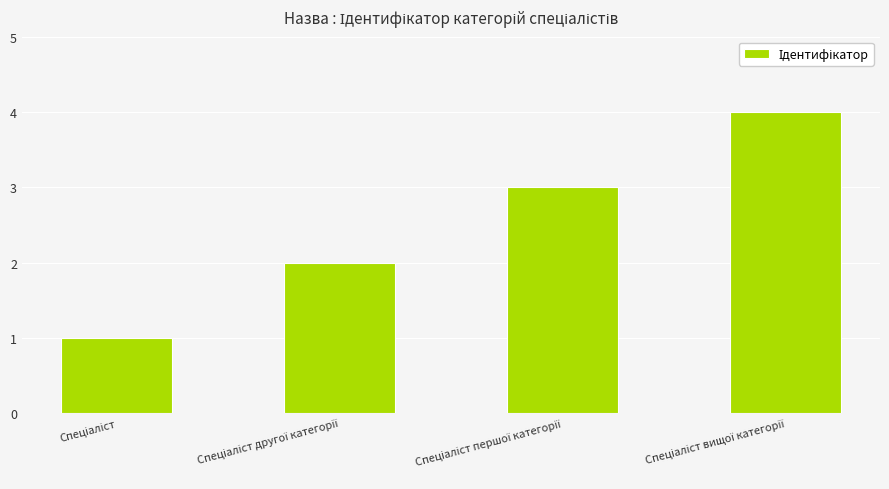

What is the difference between the maximum and minimum values?

3